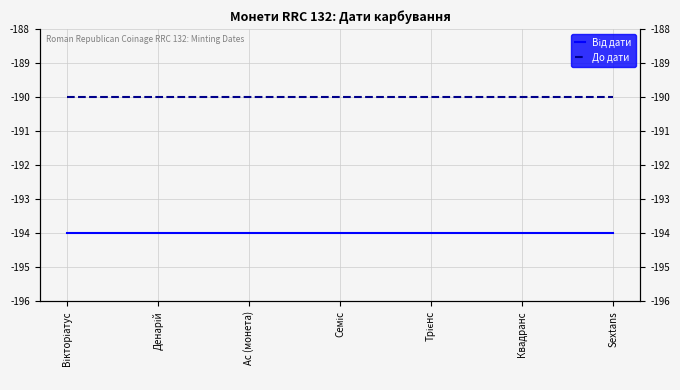

Which series has the largest total across all categories?

До дати